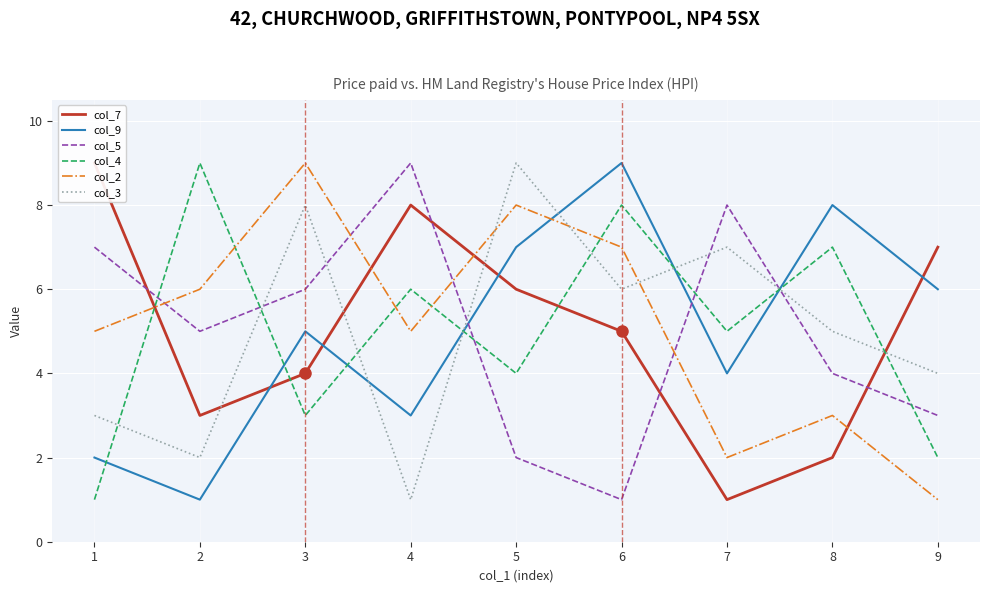

At which category does the chart reach its peak across all series?

1